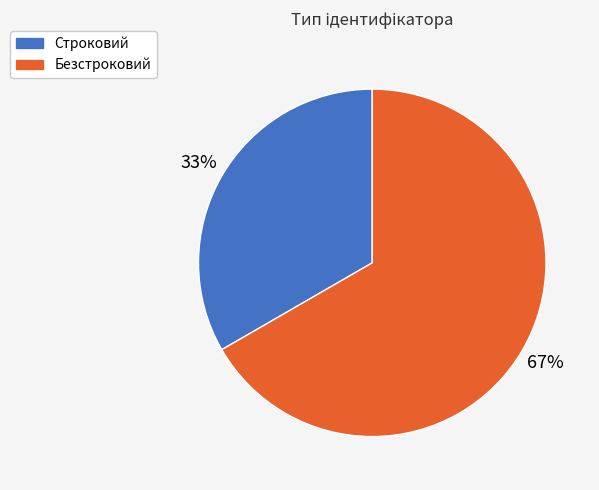

How many segments does this pie chart have?

2